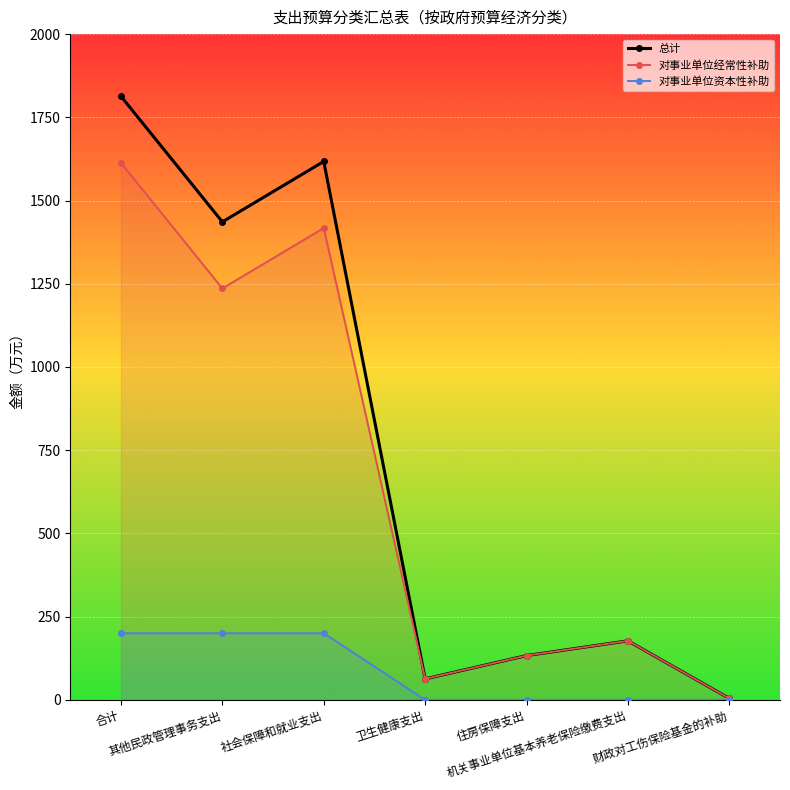

List the labels in order of value, smallest first.

财政对工伤保险基金的补助, 卫生健康支出, 住房保障支出, 机关事业单位基本养老保险缴费支出, 其他民政管理事务支出, 社会保障和就业支出, 合计